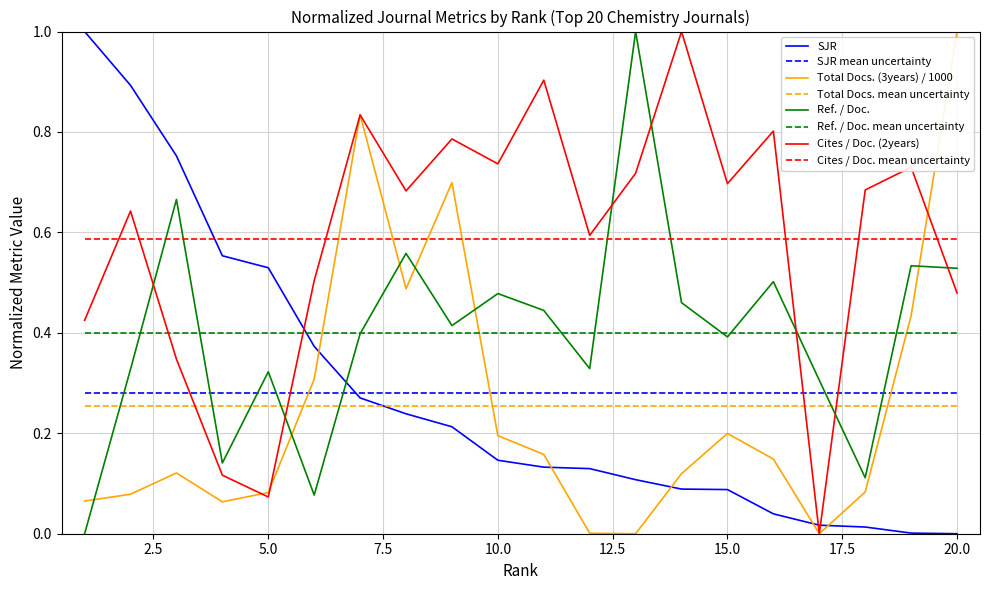

Which series ends up on top after the final intersection of Total Docs. mean uncertainty and SJR?

Total Docs. mean uncertainty